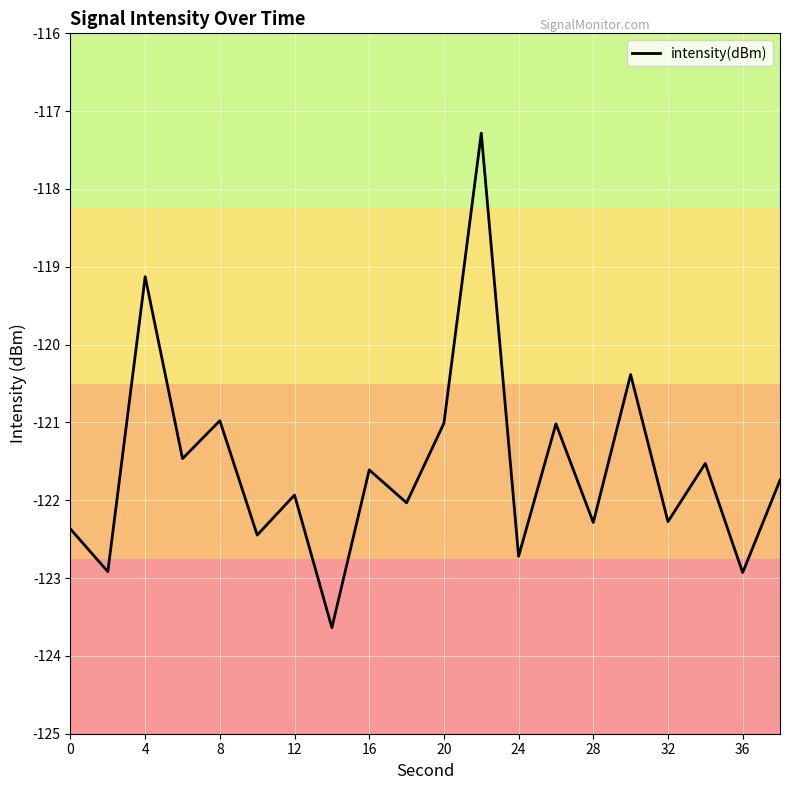

What is the difference between the maximum and minimum values?

6.4